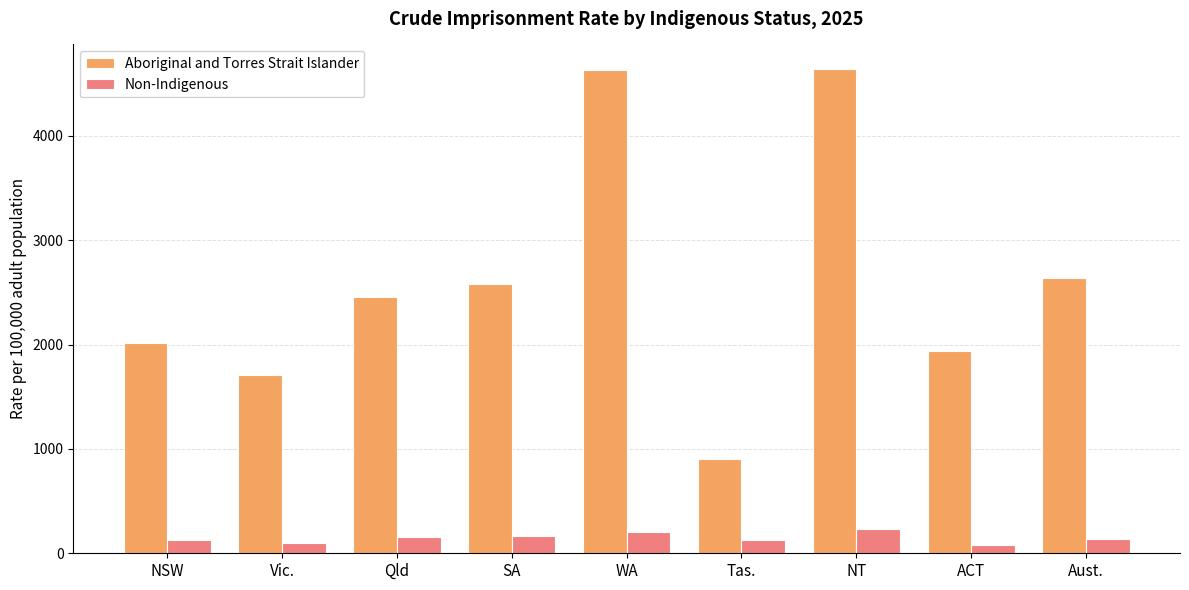

Which series has the largest total across all categories?

Aboriginal and Torres Strait Islander